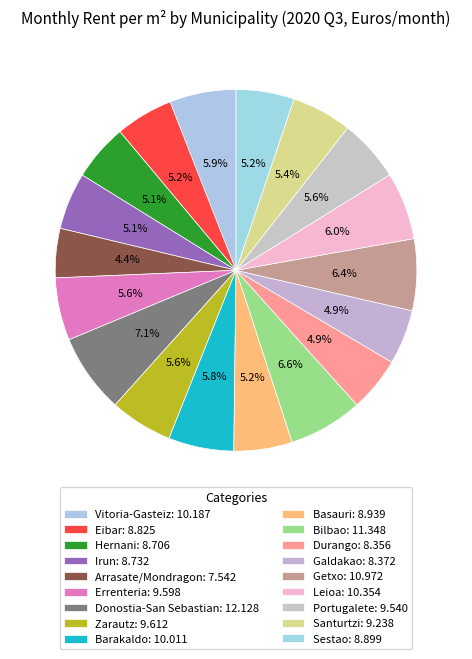

How many segments does this pie chart have?

18